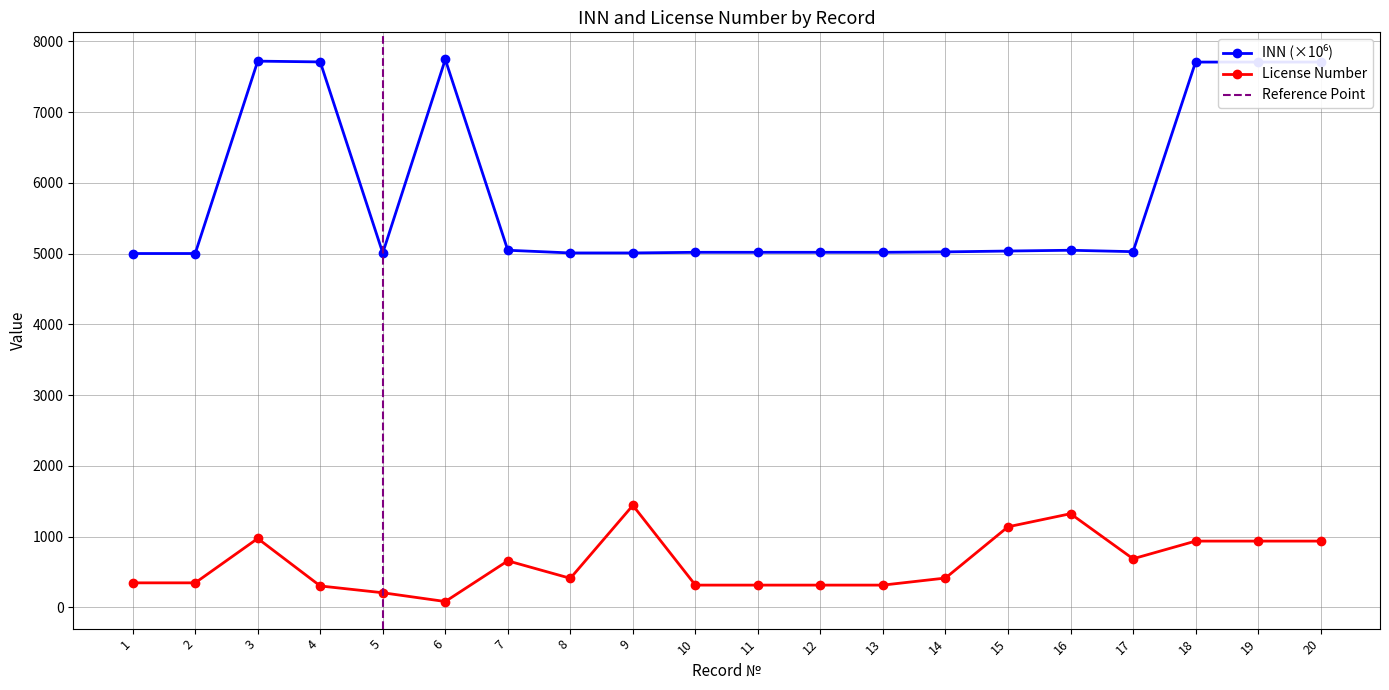

What is the sum of the INN values at 14 and 17?

10051.1